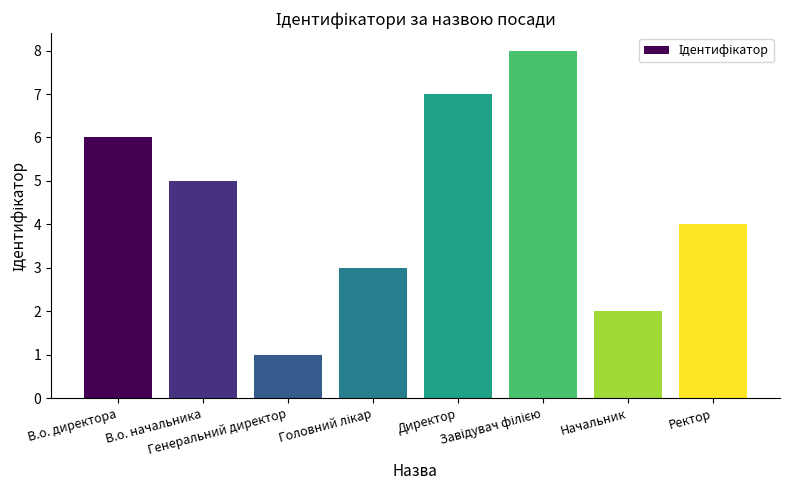

What is the difference between the maximum and minimum values?

7